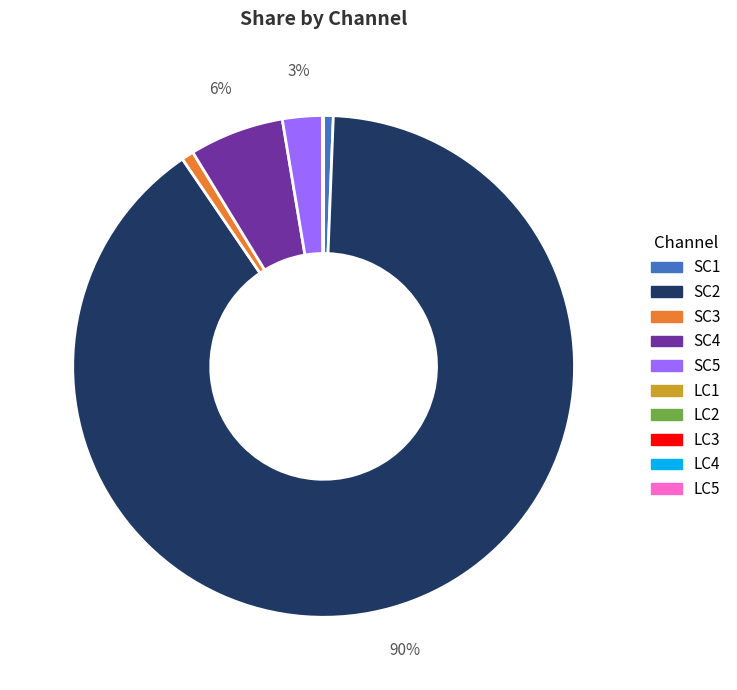

The SC2 slice represents 81% of the pie. True or false?

False